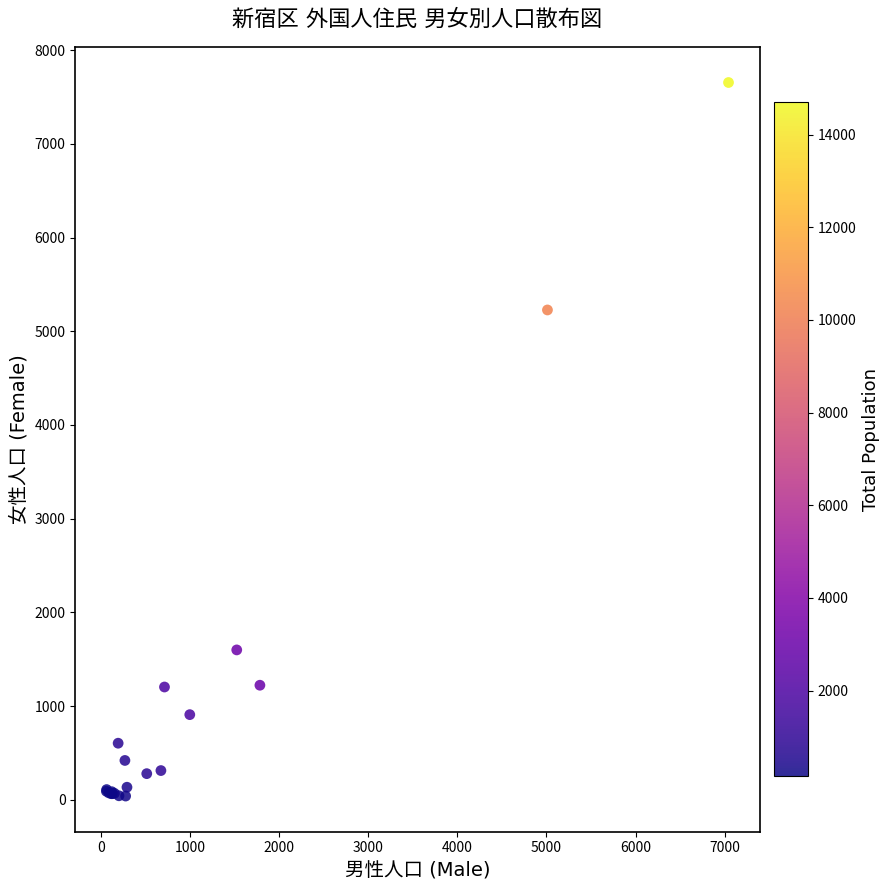

What Y value in the scatter plot is closest to 3847?

5228